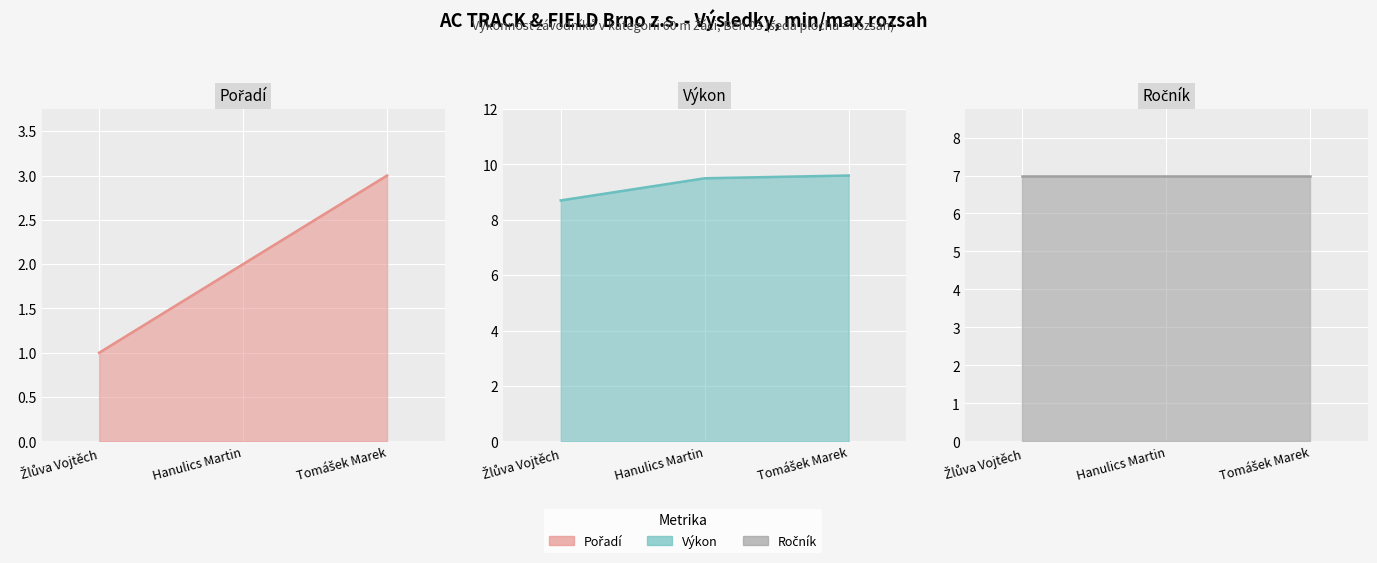

Is the value of Výkon at Hanulics Martin greater than the value of Pořadí at Žlůva Vojtěch?

Yes